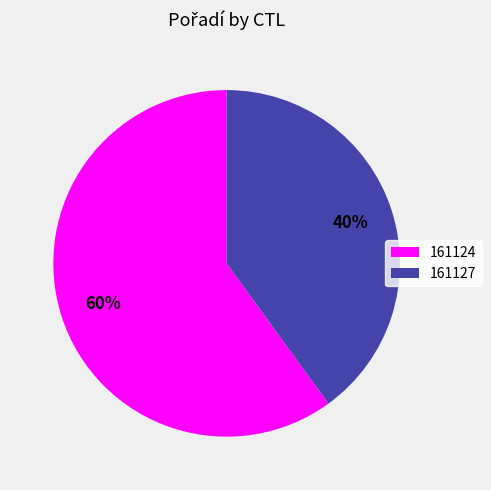

Does 161127 account for over 50% of the chart?

No